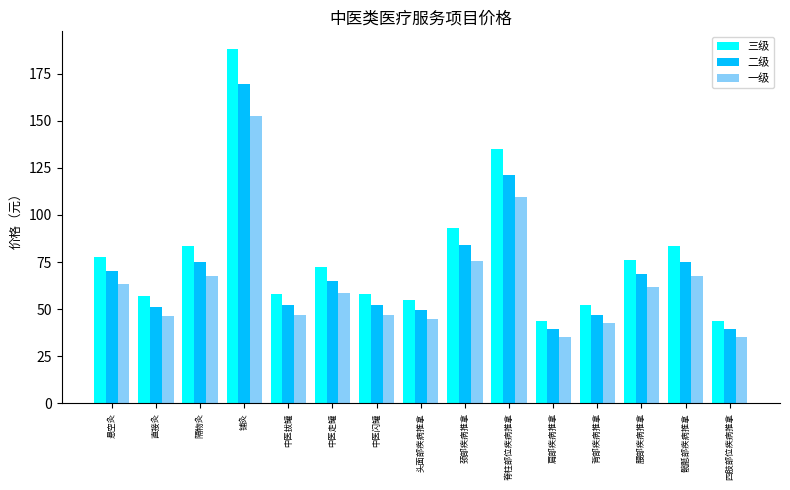

What is the difference between the 一级 values at 背部疾病推拿 and 直接灸?

3.8